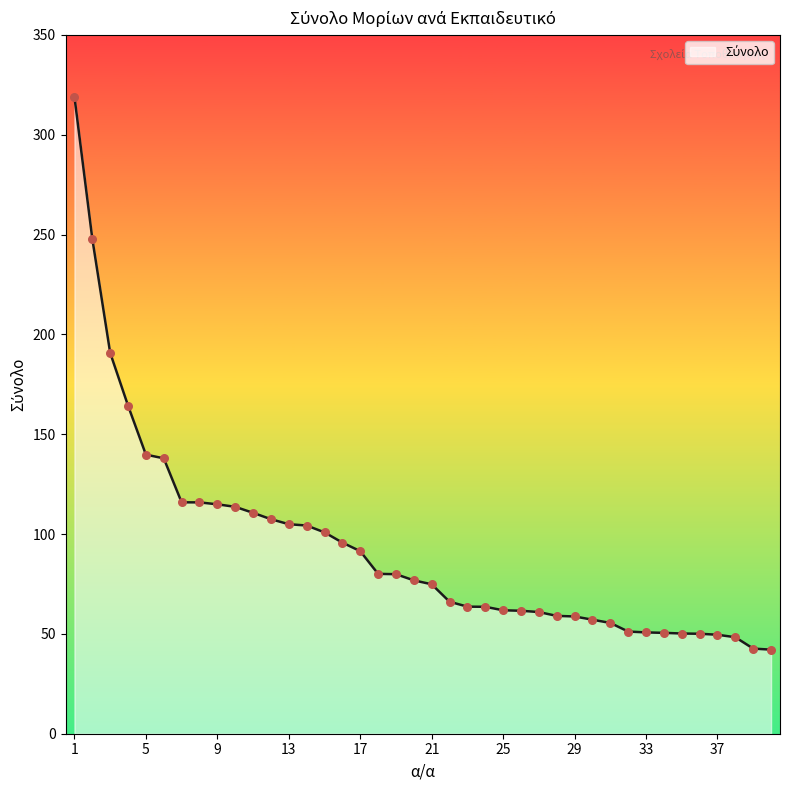

What is the smallest value displayed?

42.1